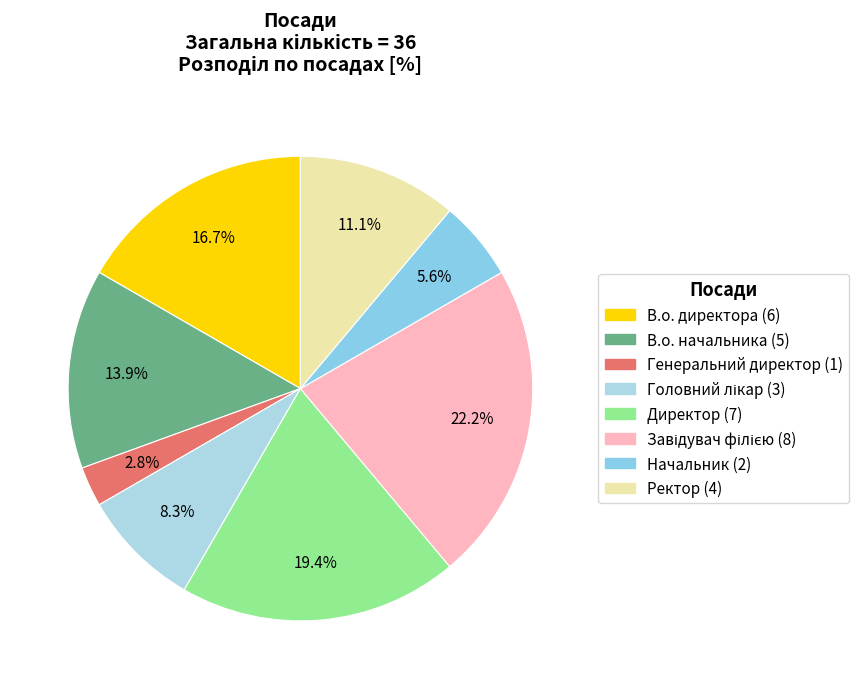

To the nearest percent, what is the combined percentage of В.о. начальника and Головний лікар?

22%